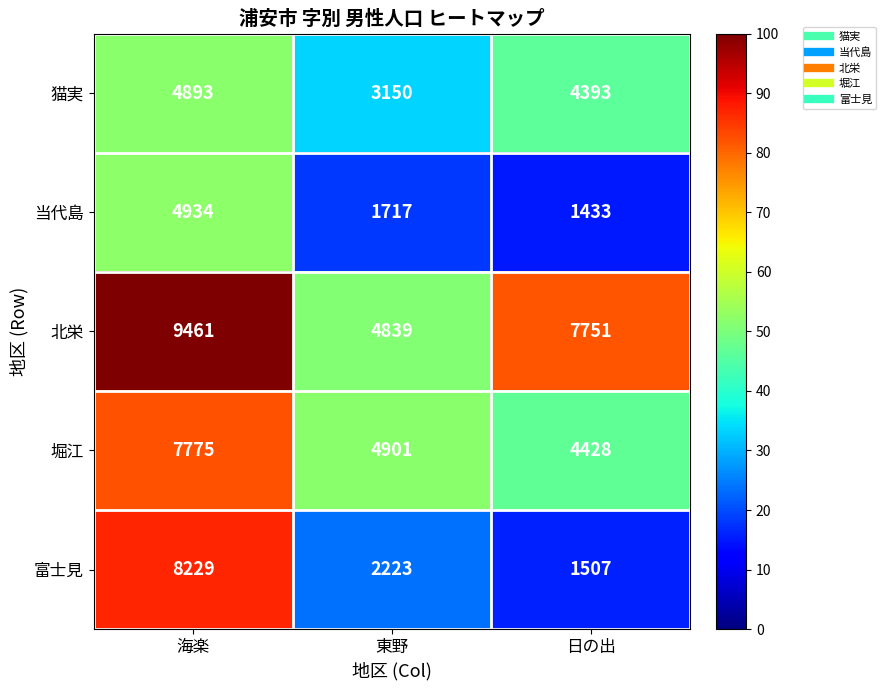

Between 海楽 and 東野, which series saw the biggest shift?

富士見